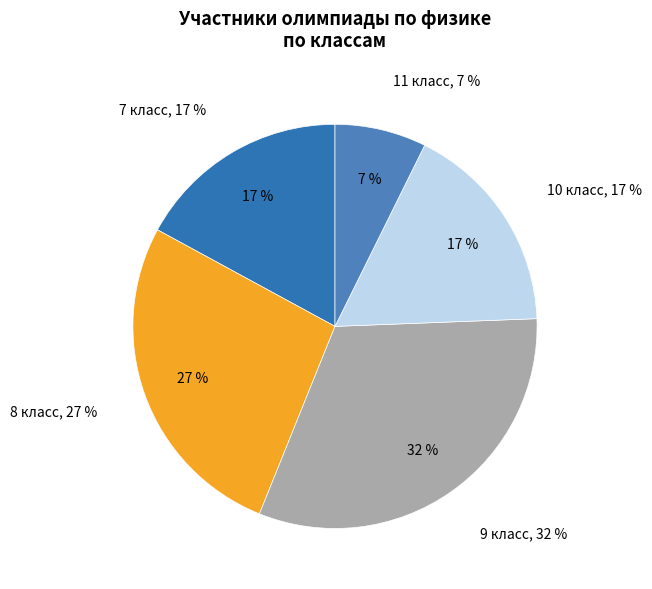

Count the number of slices in the pie.

5